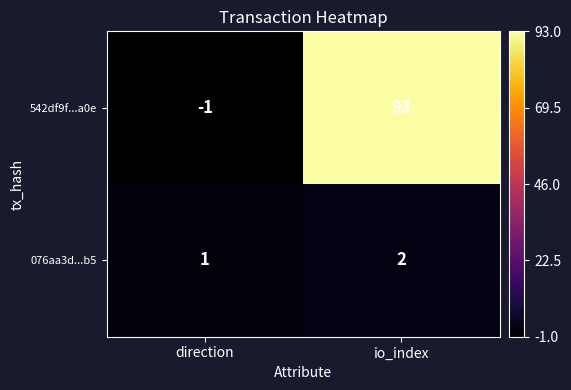

Which series has the largest range (max minus min)?

542df9f...a0e